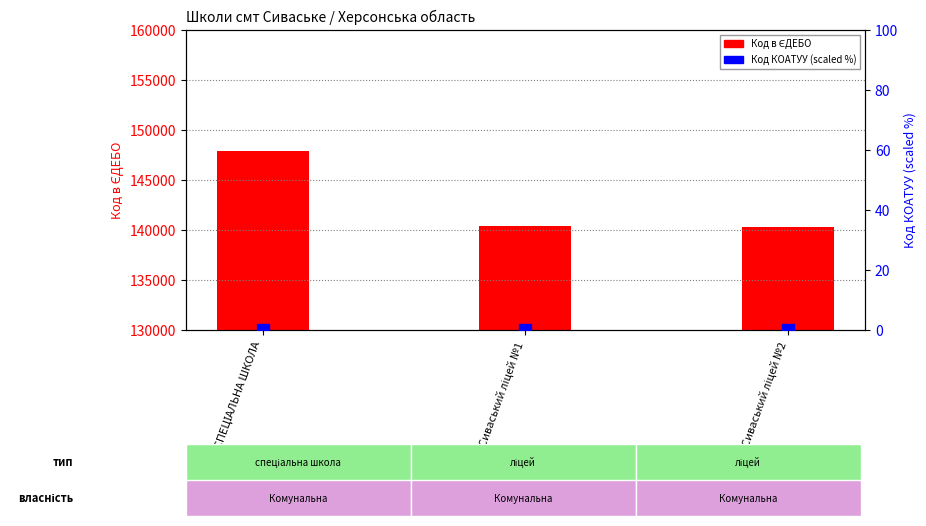

What are all the series names shown in the legend?

Код в ЄДЕБО, Код КОАТУУ (scaled %)